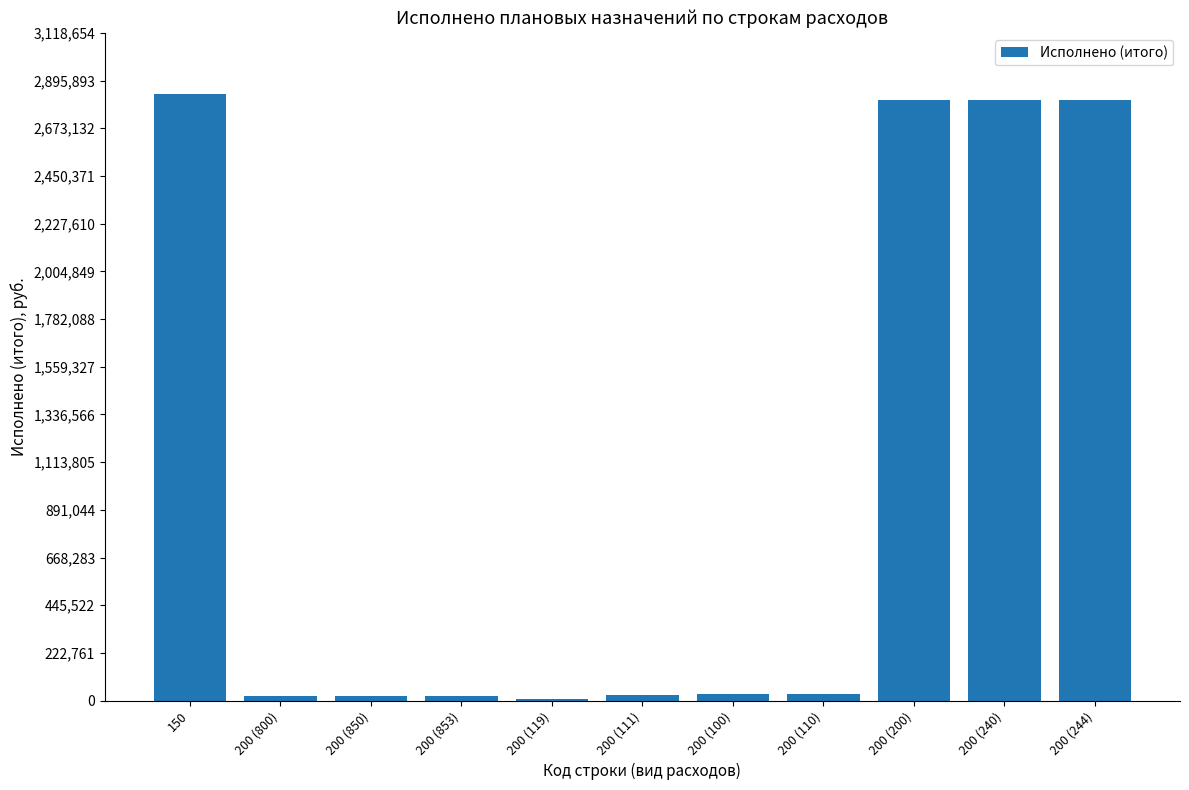

What is the sum of the values at 200 (244) and 200 (200)?

5606743.0